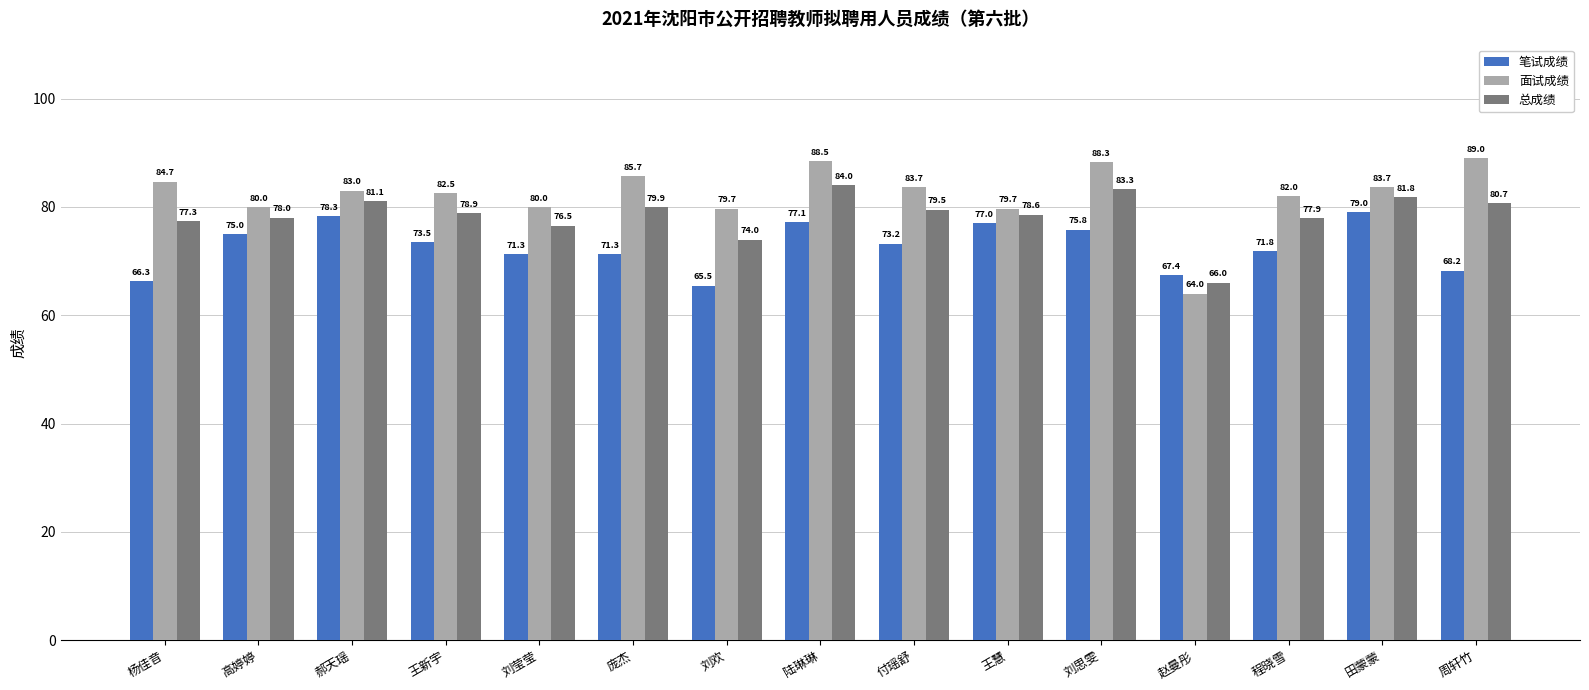

How many distinct data groups are displayed?

3